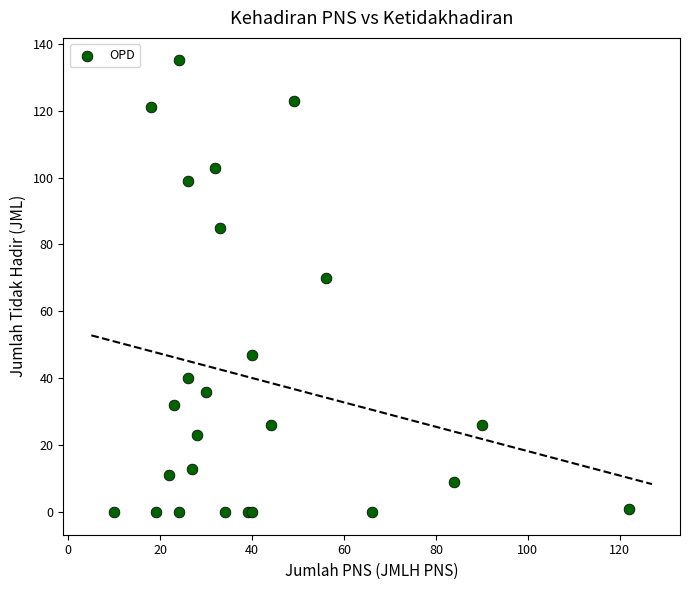

What Y value in the scatter plot is closest to 67?

70